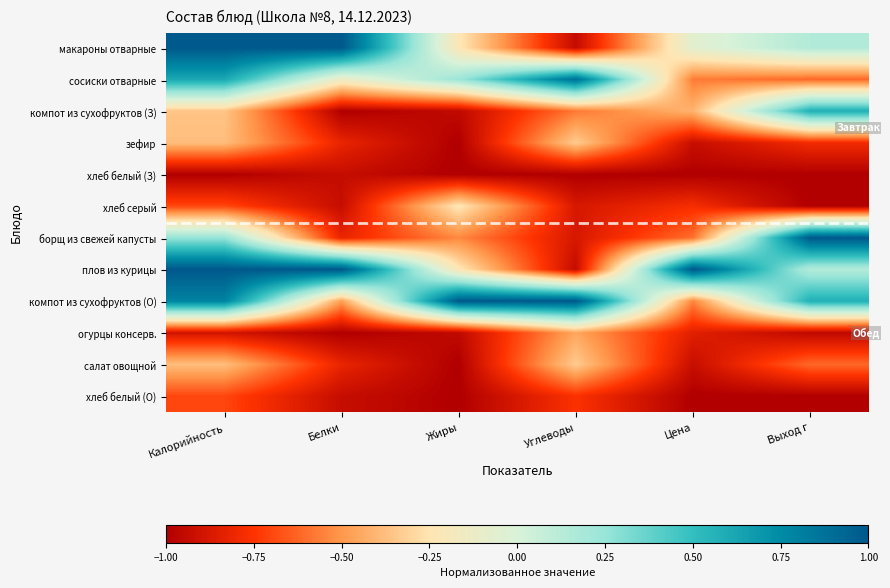

Which series changed the most between Белки and Углеводы?

макароны отварные